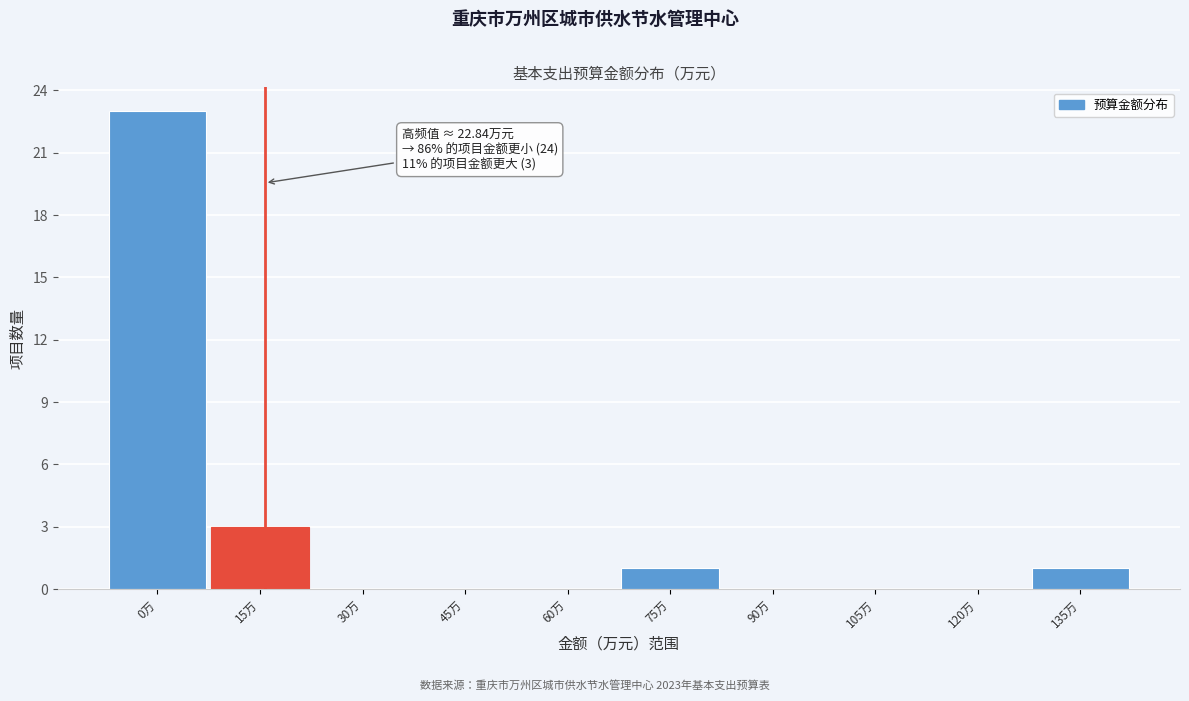

Reading left to right, what are all the values shown in this chart?

0万=23	15万=3	30万=0	45万=0	60万=0	75万=1	90万=0	105万=0	120万=0	135万=1